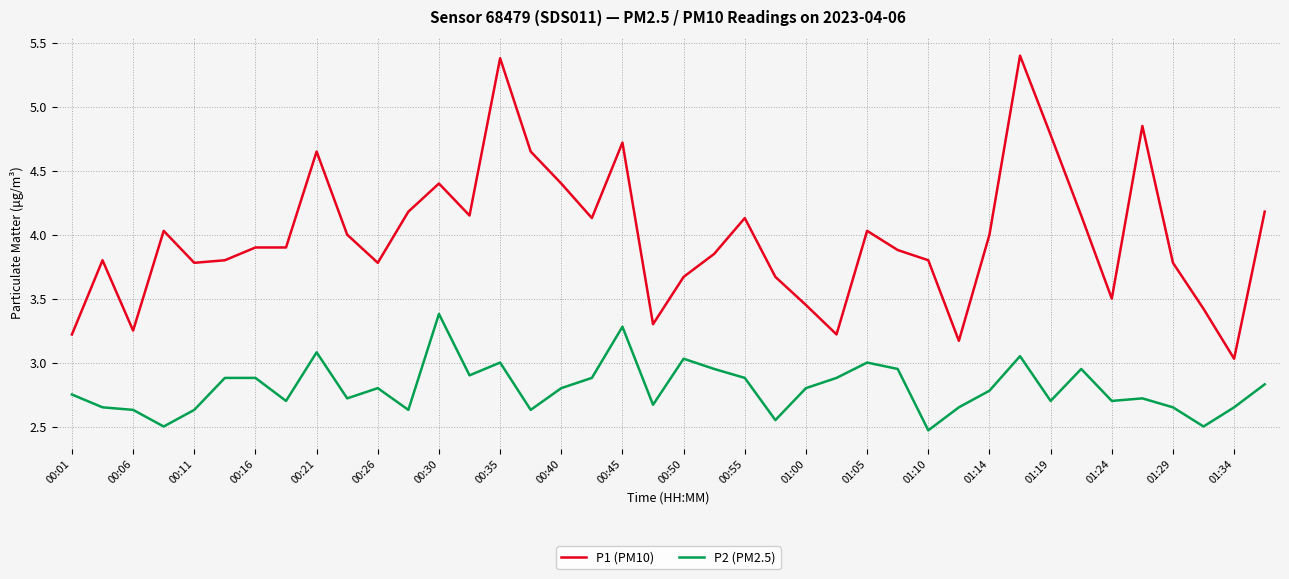

Which series has the largest total across all categories?

P1 (PM10)